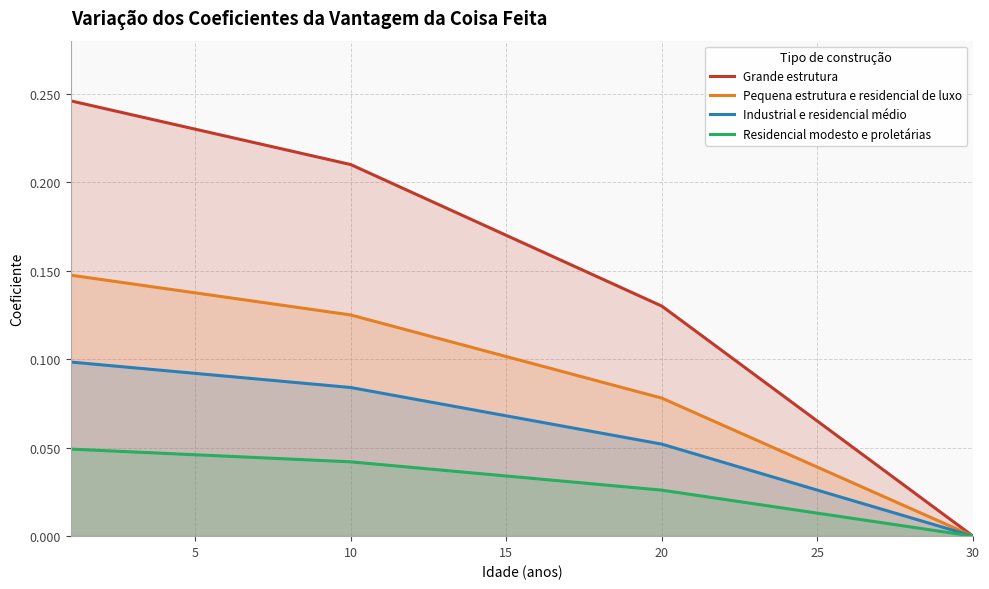

At which category does the chart reach its minimum across all series?

30